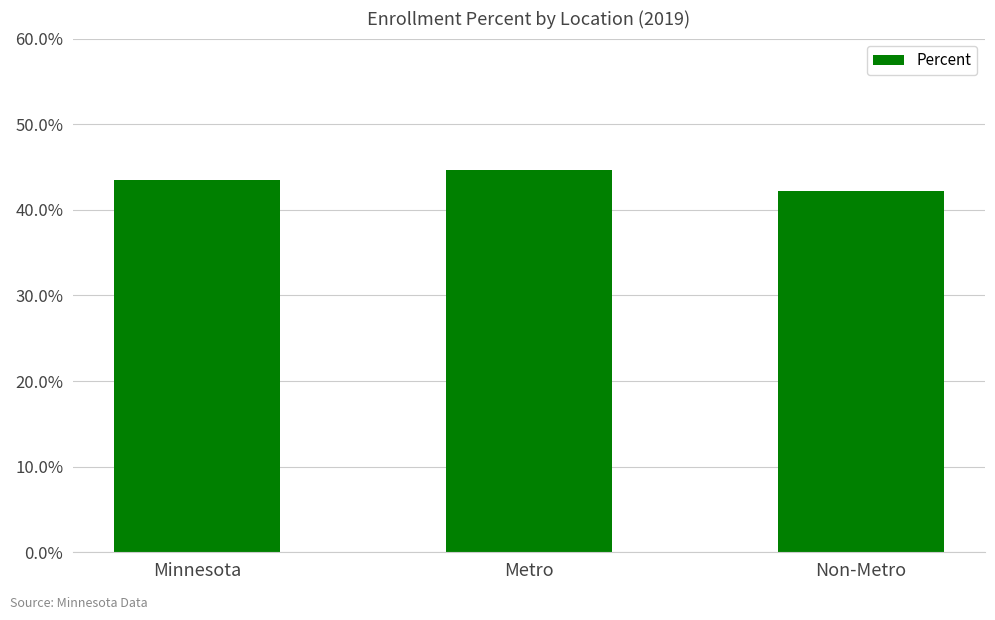

List the labels in order of value, smallest first.

Non-Metro, Minnesota, Metro